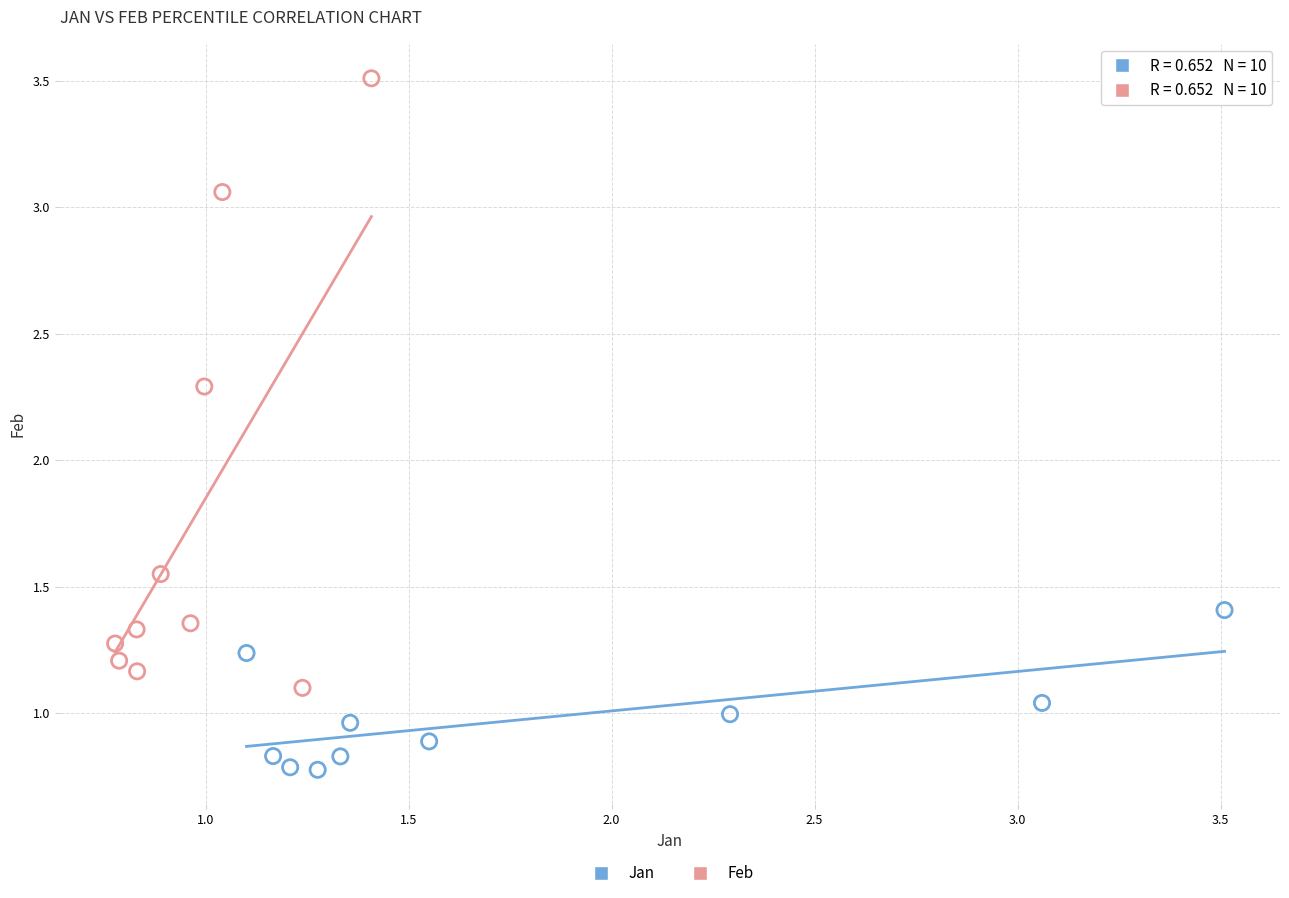

What are all the series names shown in the legend?

Jan, Feb